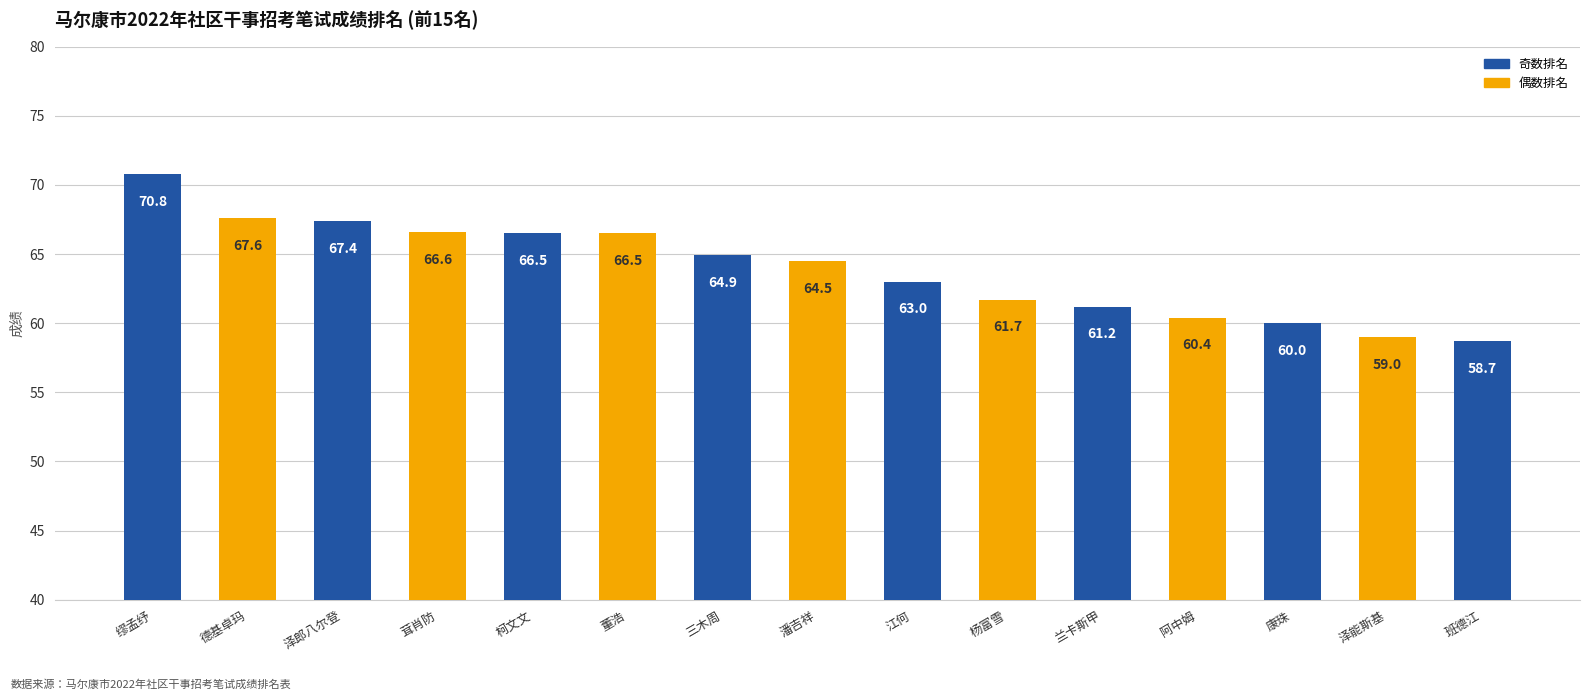

Is it true that the value at 缪孟纾 is 120.4?

False